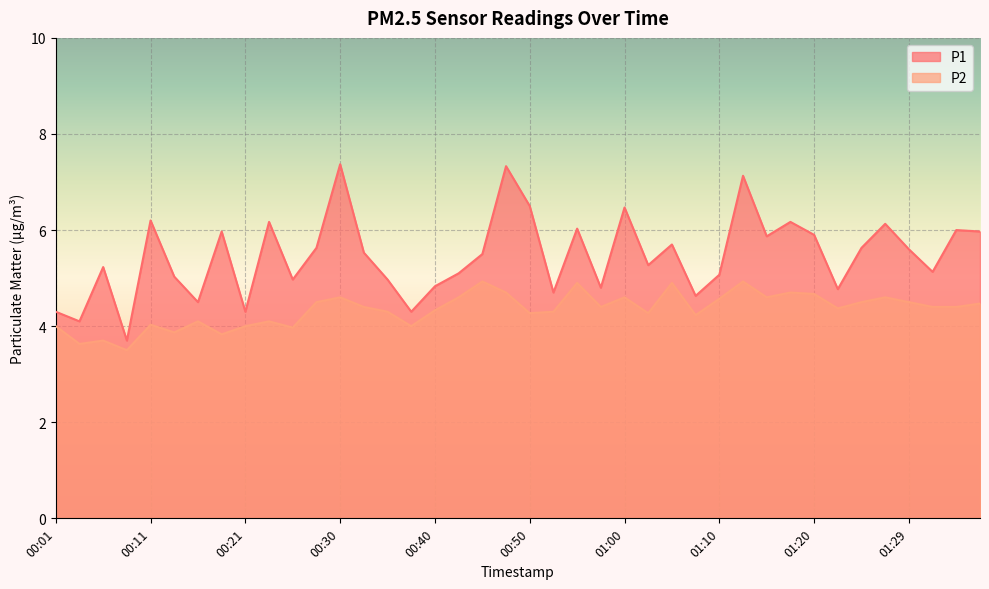

What is the average value of the P2 series?

4.3